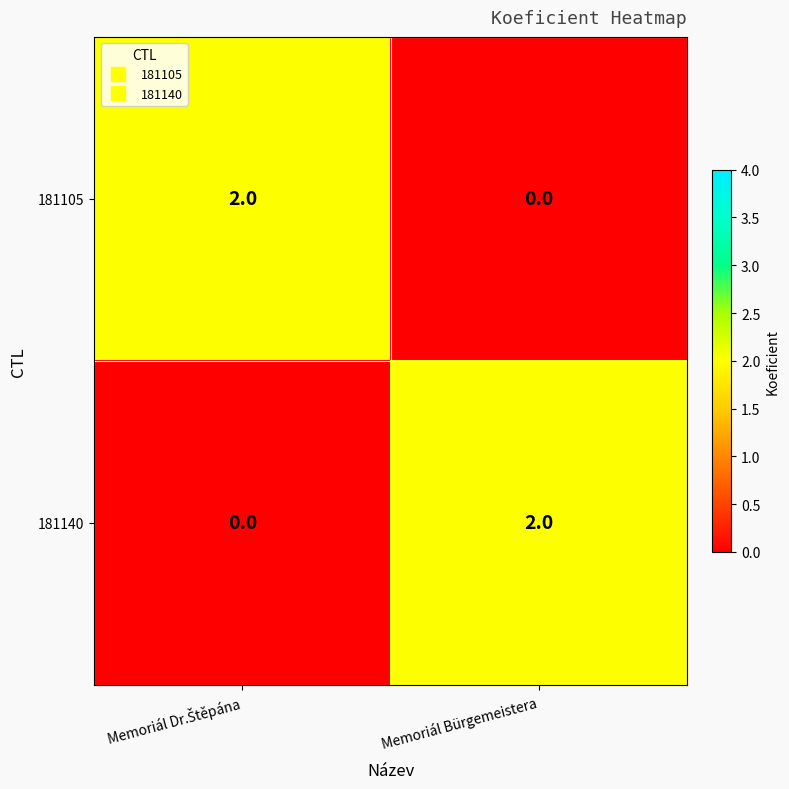

At which label does 181105 reach its minimum?

Memoriál Bürgemeistera